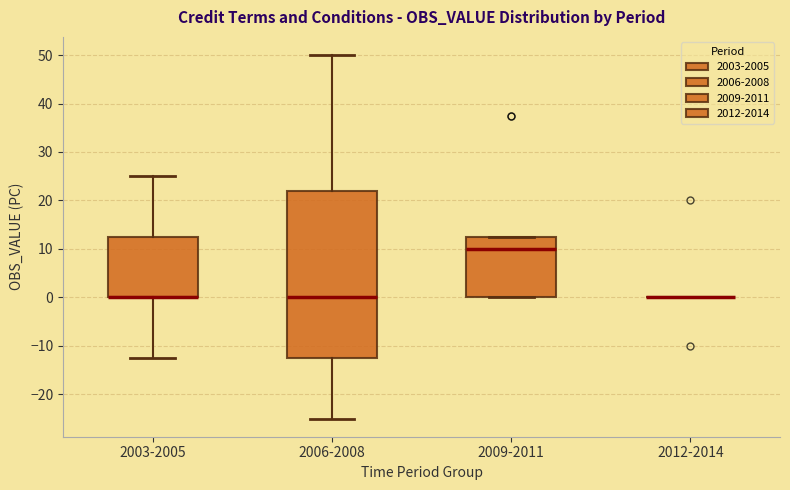

Reading left to right, transcribe this box plot: for each box, give where its median line is, the range the box spans, and where its two whiskers end, as read against the y-axis. The values are not printed on the chart, so give them approximately, as read against the axis.

2003-2005: median 0 (drawn on the box's lower edge), box 0 to 13, whiskers -12 to 25
2006-2008: median 0, box -12 to 22, whiskers -25 to 50
2009-2011: median 10, box 0 to 13, whiskers 0 to 13
2012-2014: box collapsed to a line at 0, whiskers 0 to 0